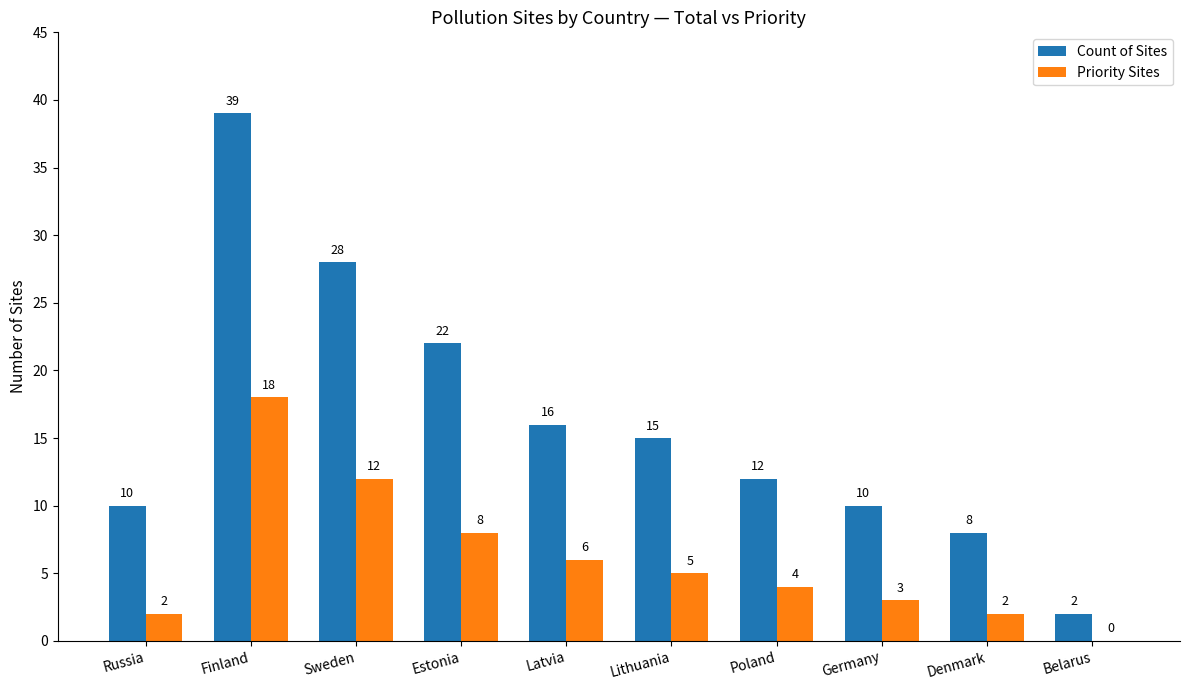

How many groups of bars are there?

10